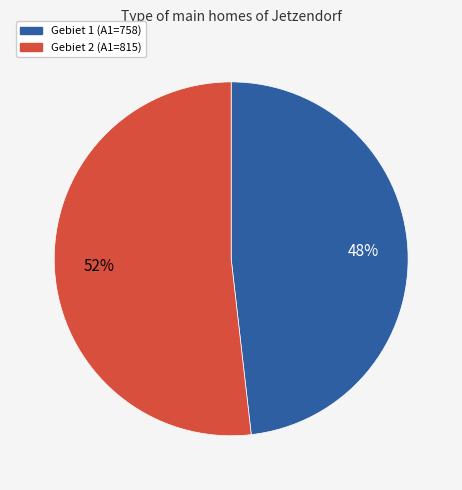

Count the number of slices in the pie.

2